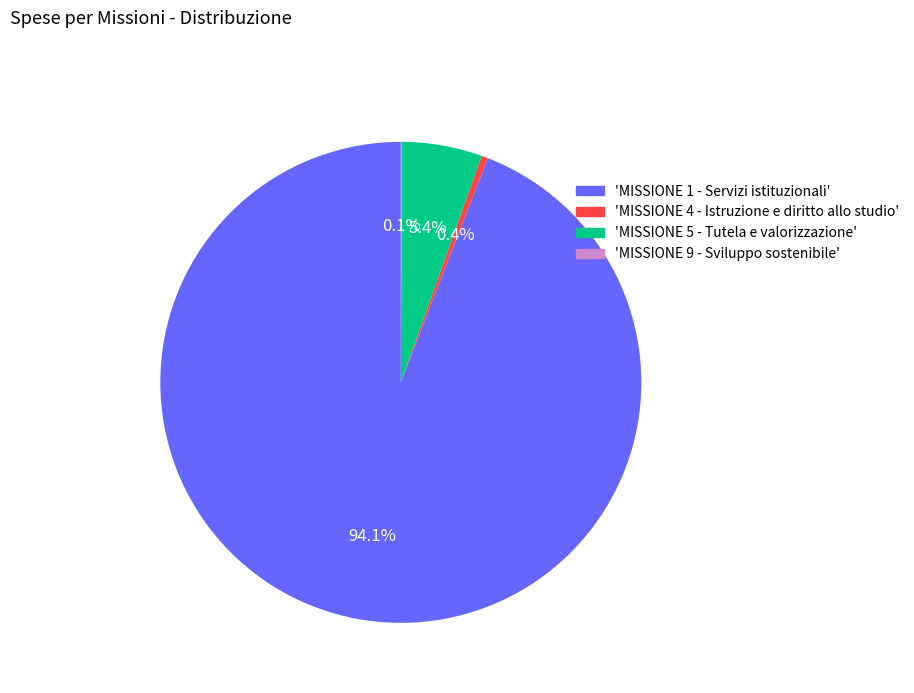

Is there a majority slice in this chart?

Yes